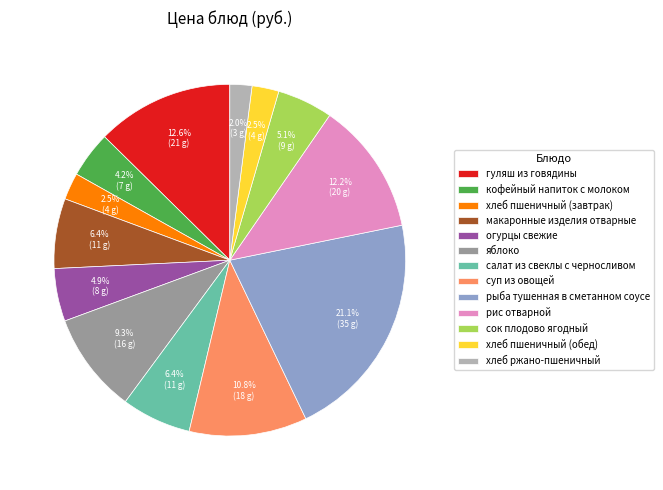

Is there a majority slice in this chart?

No